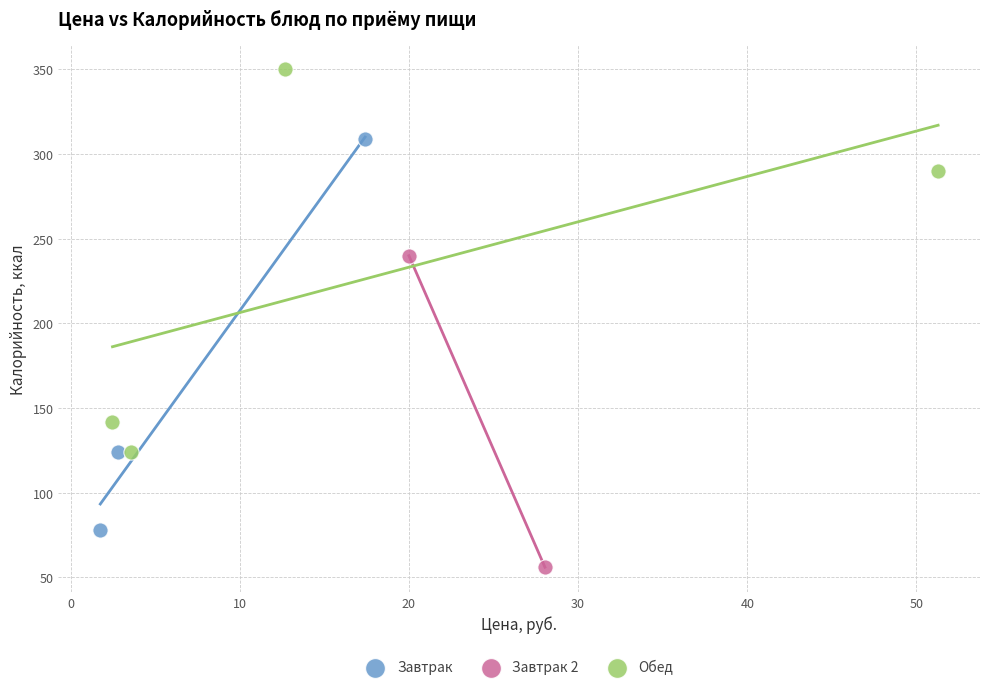

Which series reaches the minimum Y coordinate?

Завтрак 2